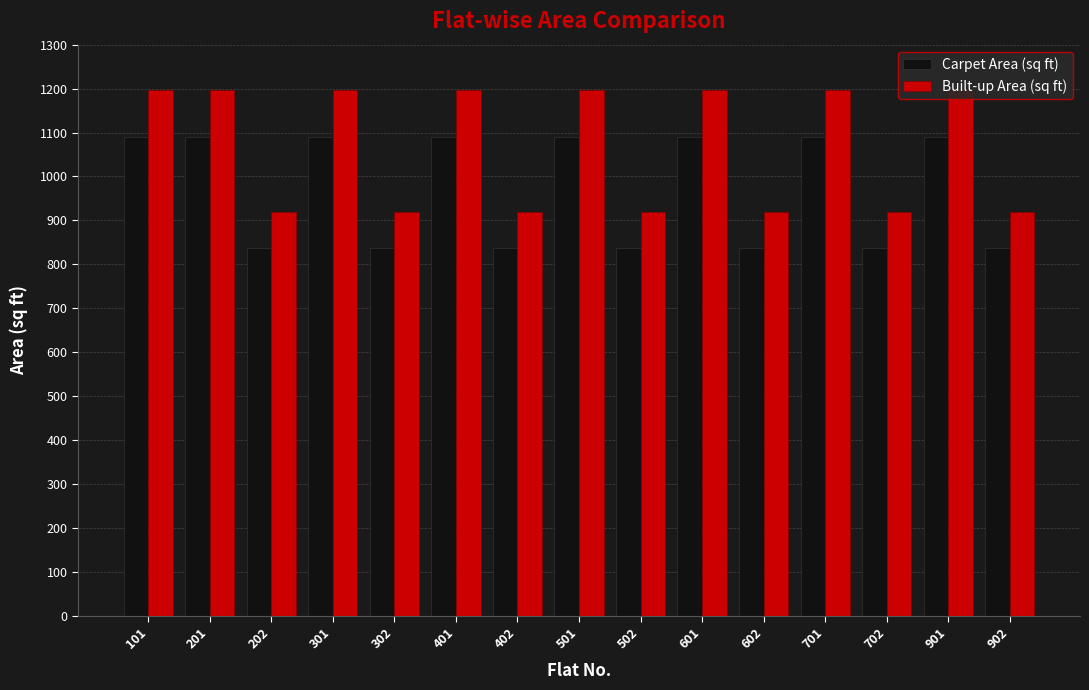

List the series in order of their peak value, highest first.

Built-up Area (sq ft), Carpet Area (sq ft)